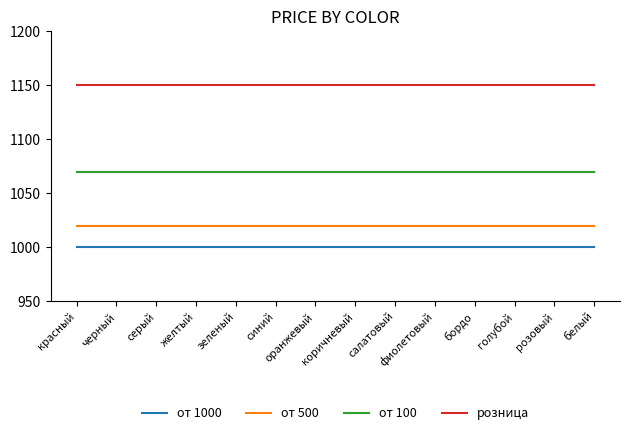

What is the highest value of the от 1000 series?

1000